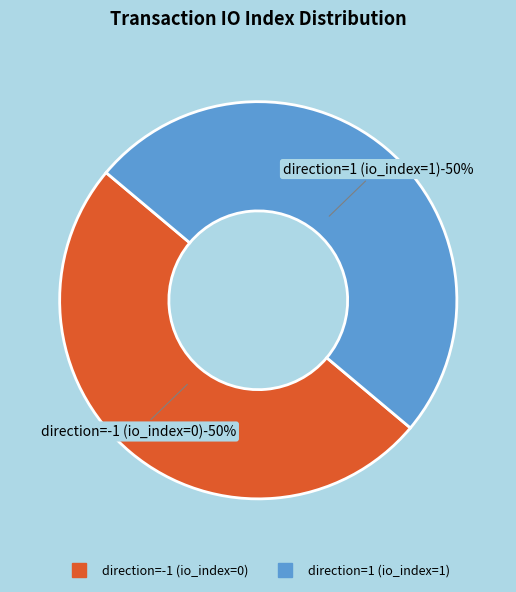

Which category accounts for the majority?

direction=1 (io_index=1)